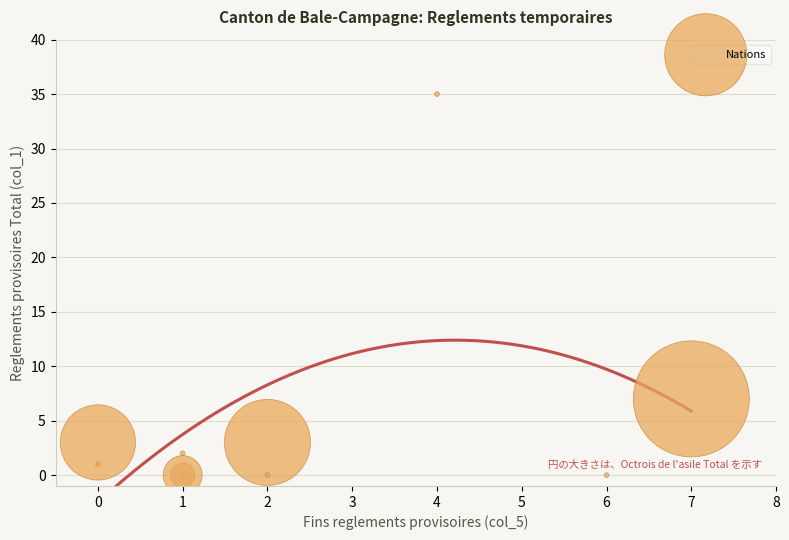

What Y value in the scatter plot is closest to 17?

7